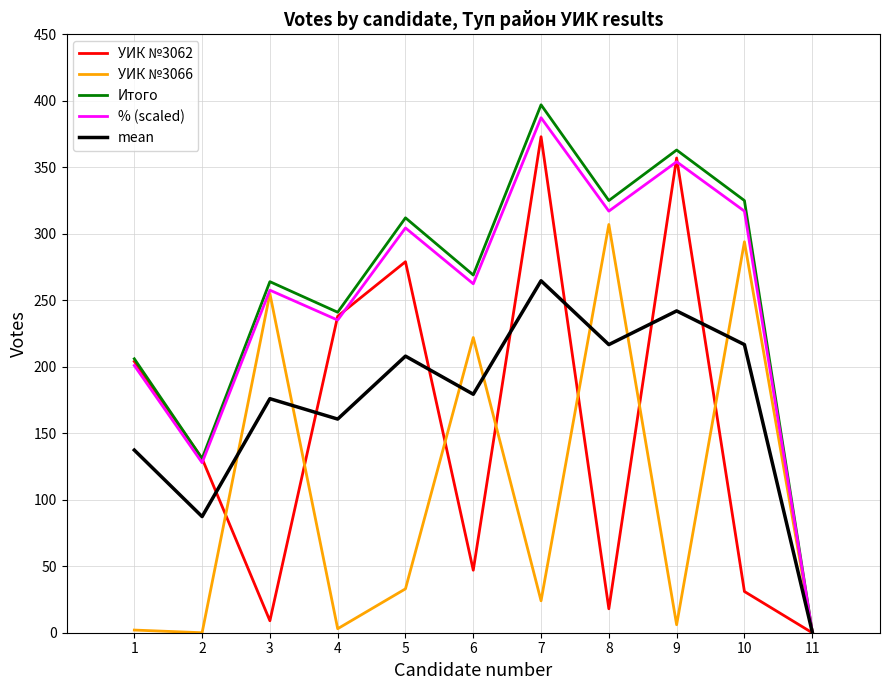

Is the value of mean at 3 greater than the value of Итого at 5?

No